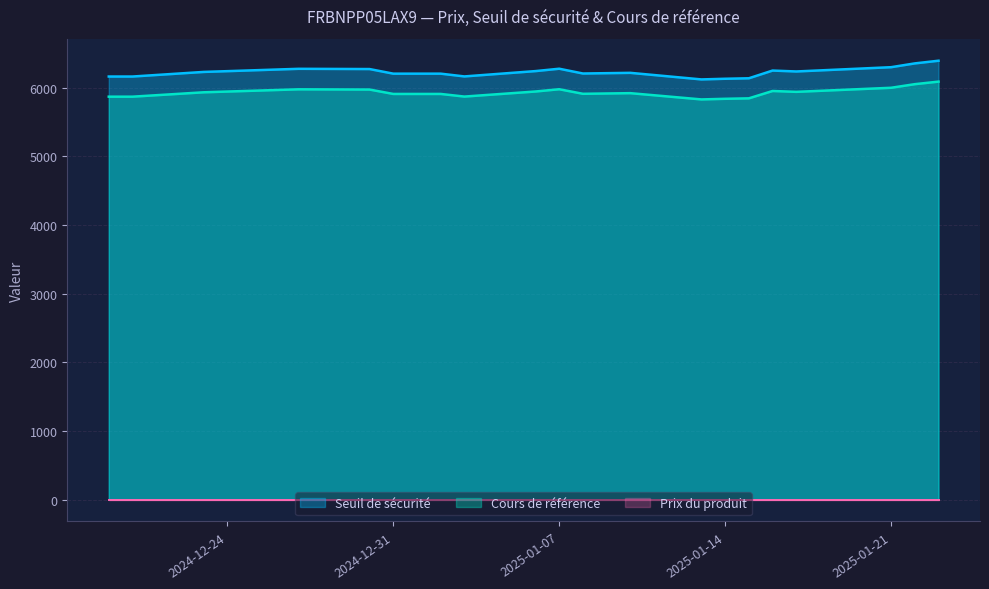

What is the highest value of the Cours de référence series?

6086.4